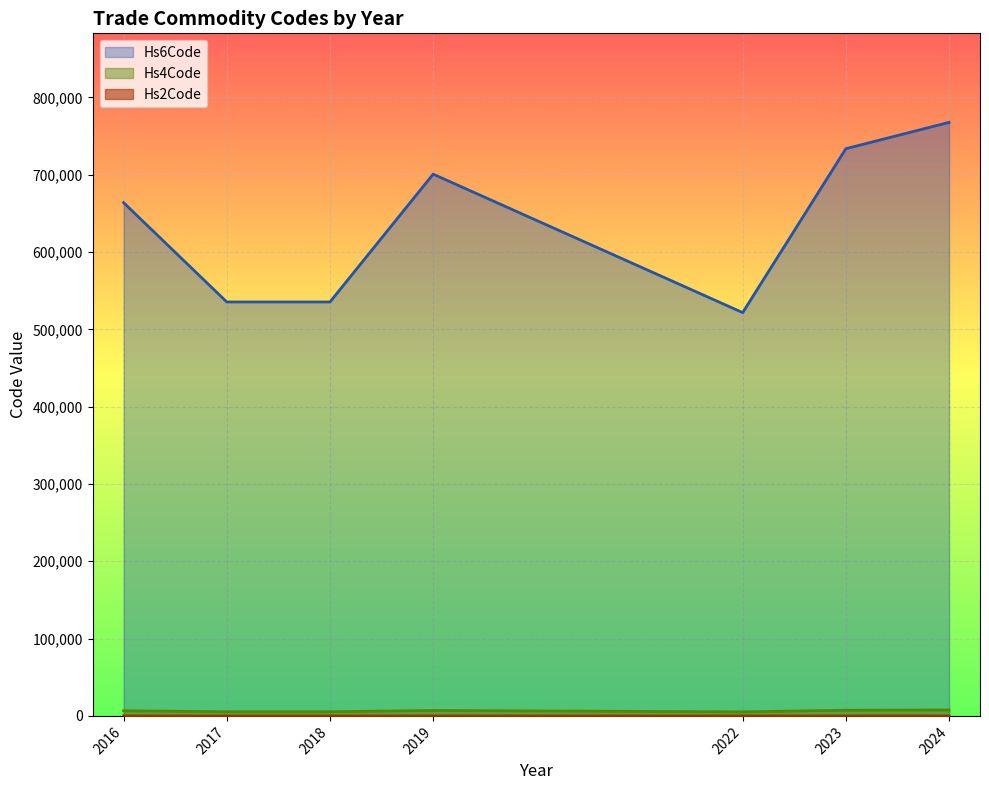

How many lines are shown in the chart?

3